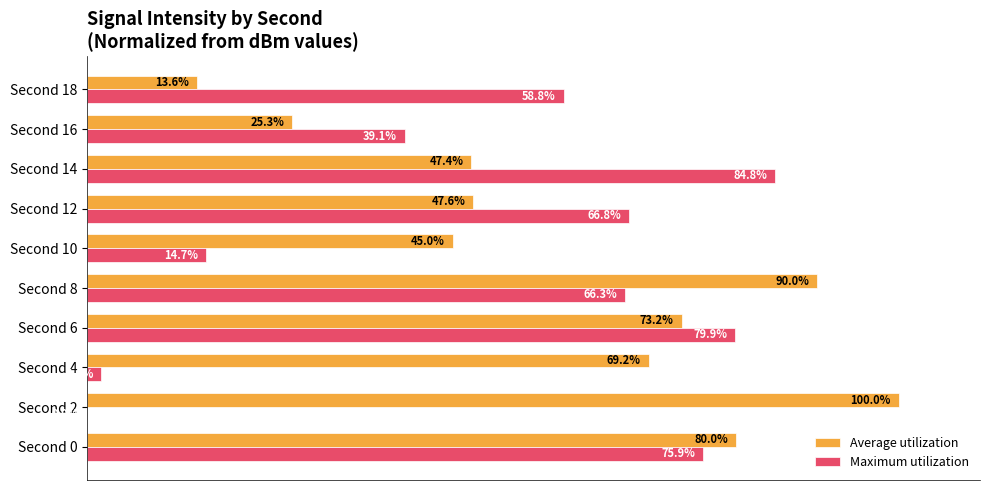

Which series has the largest total across all categories?

Average utilization